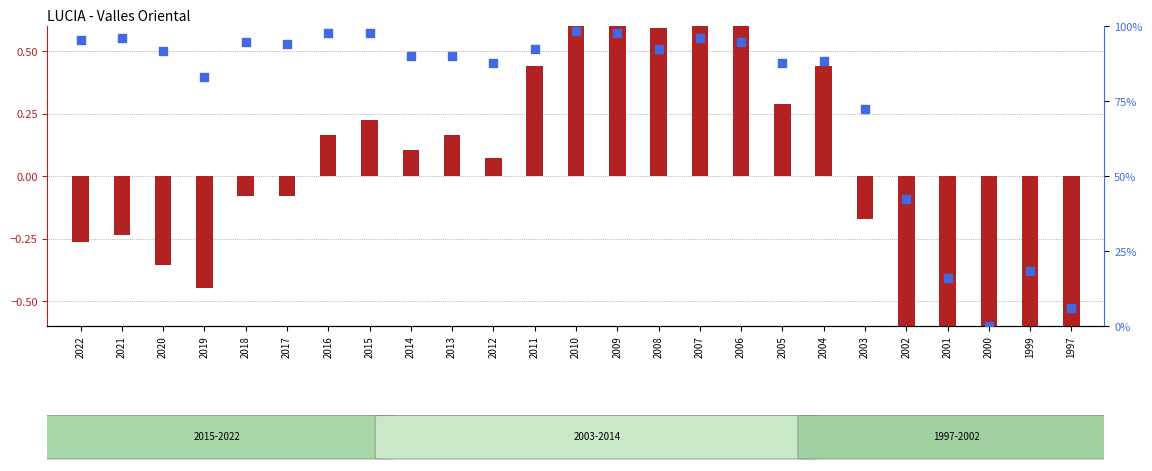

Which series reaches the maximum Y coordinate?

percentile rank within the sample